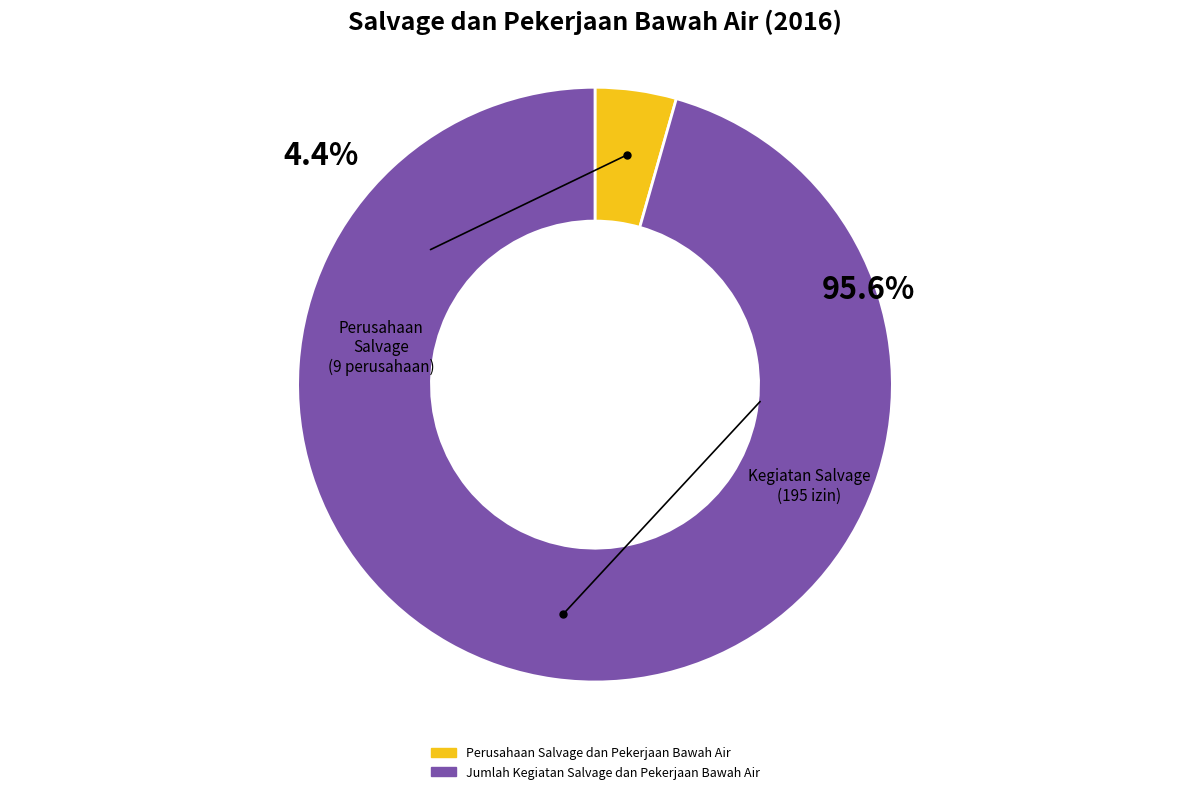

Which category has the smallest portion of the pie?

Perusahaan Salvage dan Pekerjaan Bawah Air